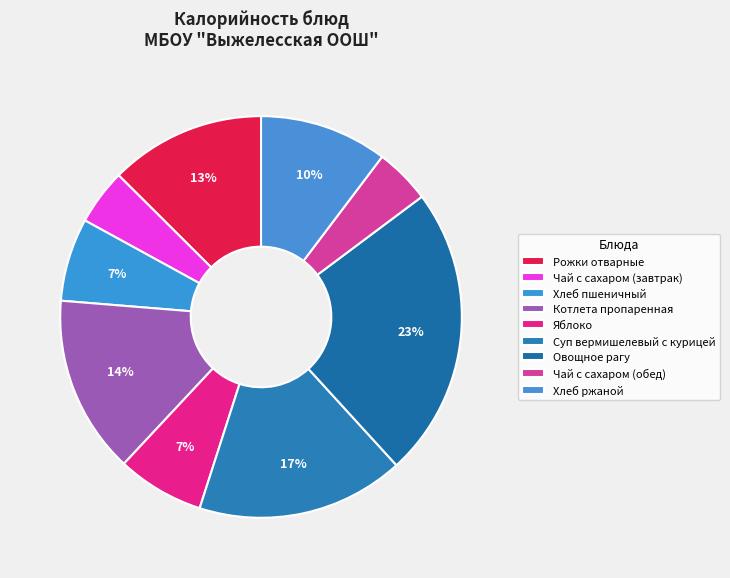

To the nearest percent, what portion does Чай с сахаром (обед) represent?

4%